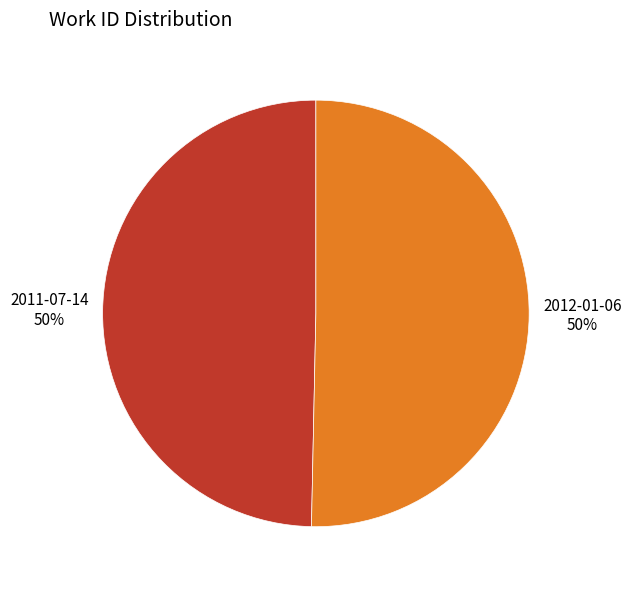

Approximately how many times larger is the value at 2011-07-14 compared to 2012-01-06?

1.0